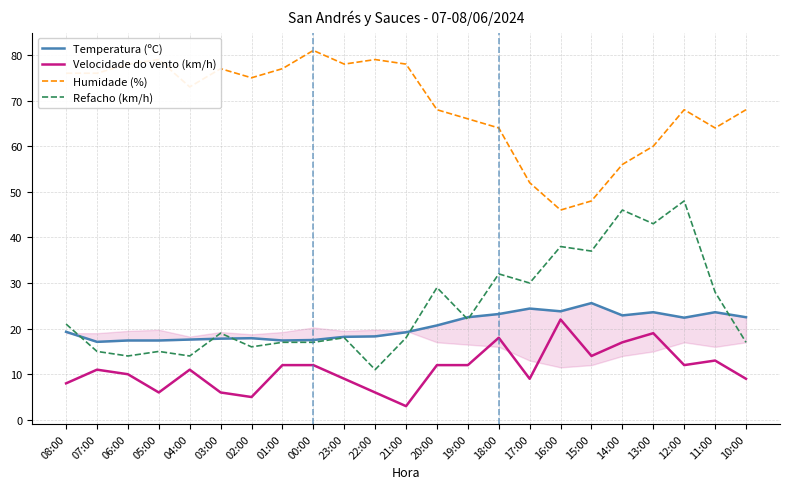

The Velocidade do vento (km/h) series shows 6.0 at 17:00. True or false?

False